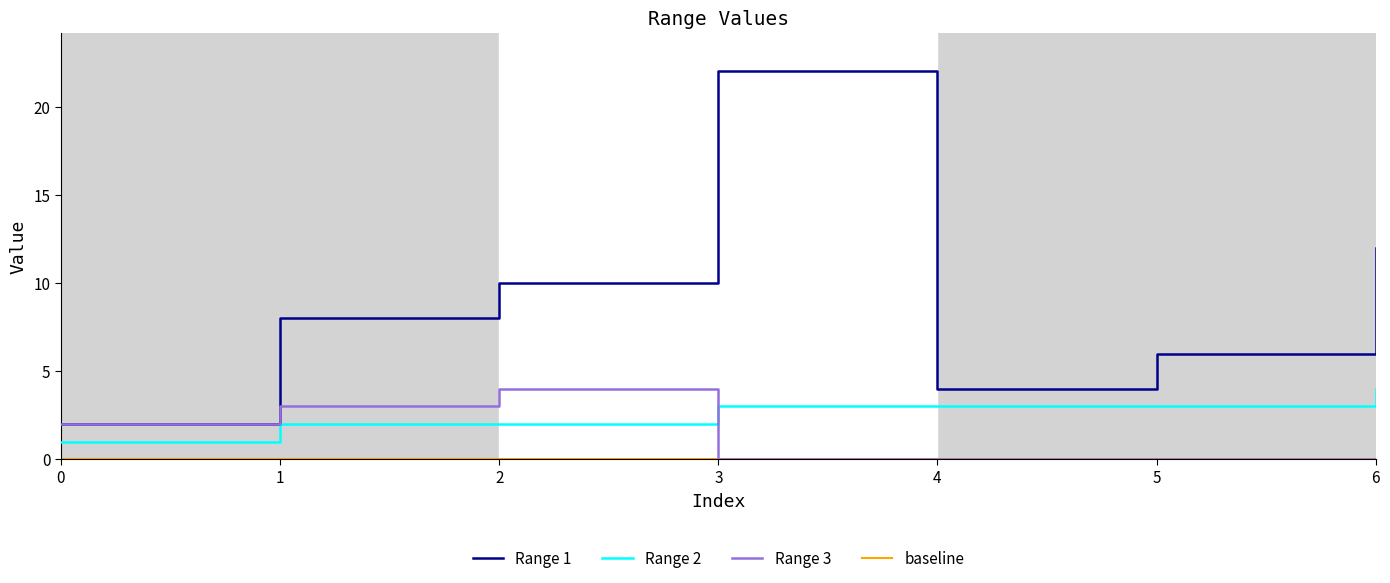

The value of Range 2 at 1 is 0. True or false?

False